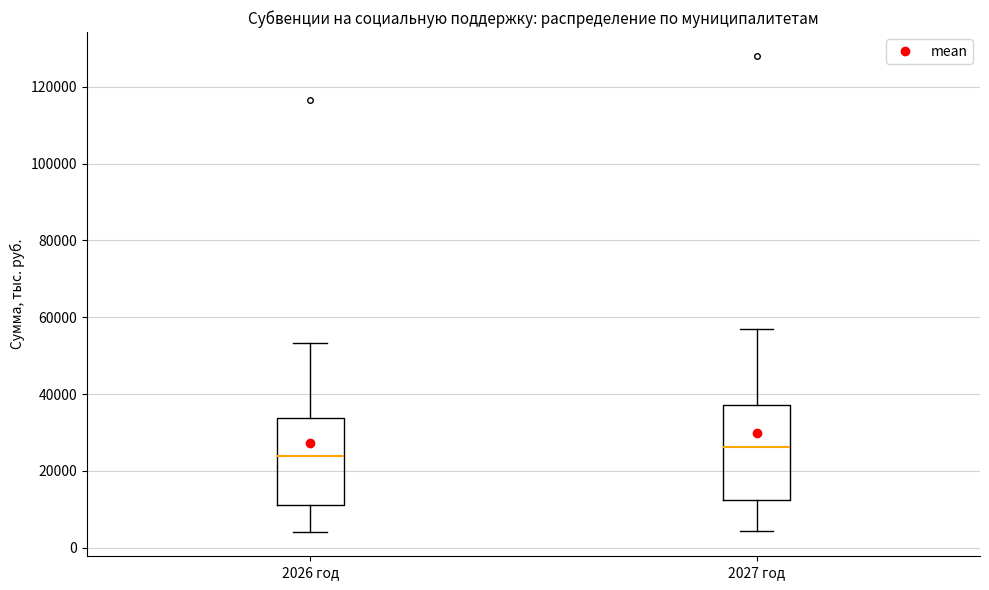

Where does the upper whisker of the box for 2027 год end on the y-axis? The values are not printed on the chart, so give them approximately, as read against the axis.

56000